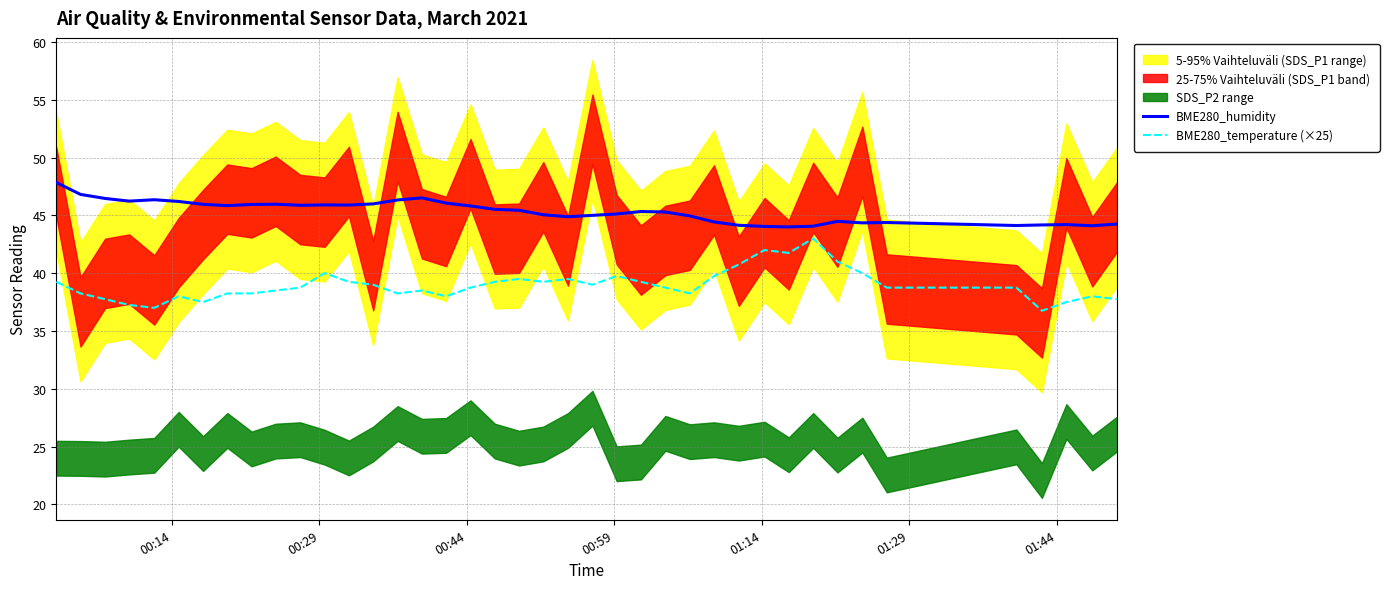

What is the highest value of the BME280_temperature (×25) series?

43.0